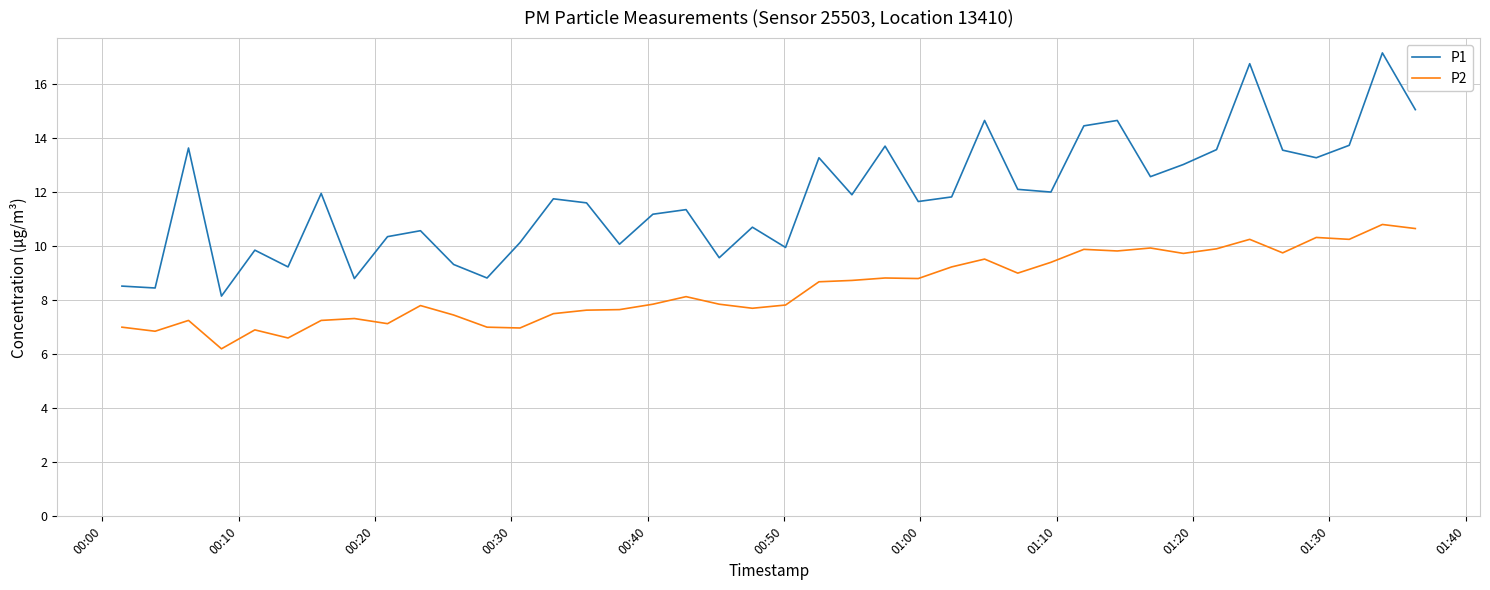

True or false: P2 and P1 cross at least once.

False